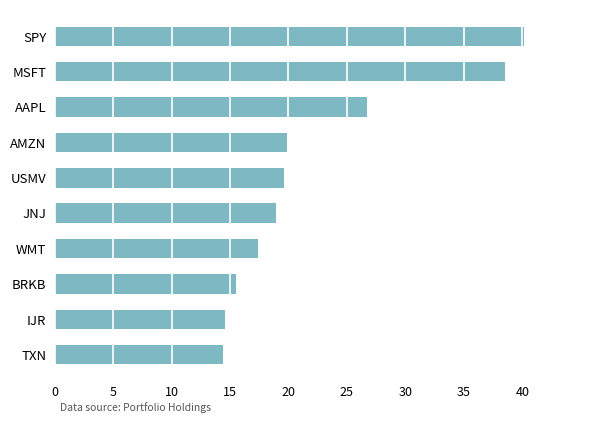

What is the approximate value at IJR?

14.6